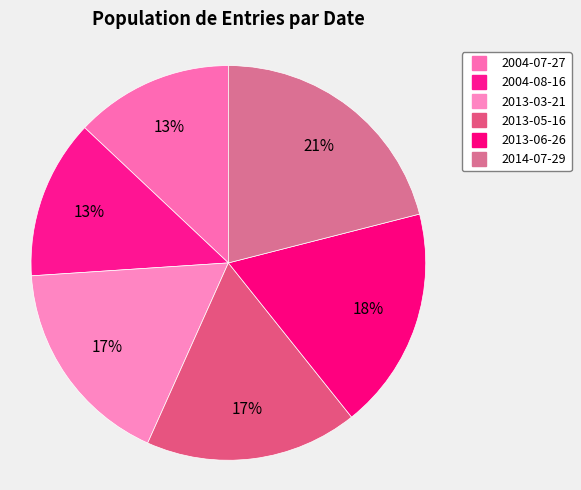

True or false: 2004-08-16 accounts for 7% of the total.

False